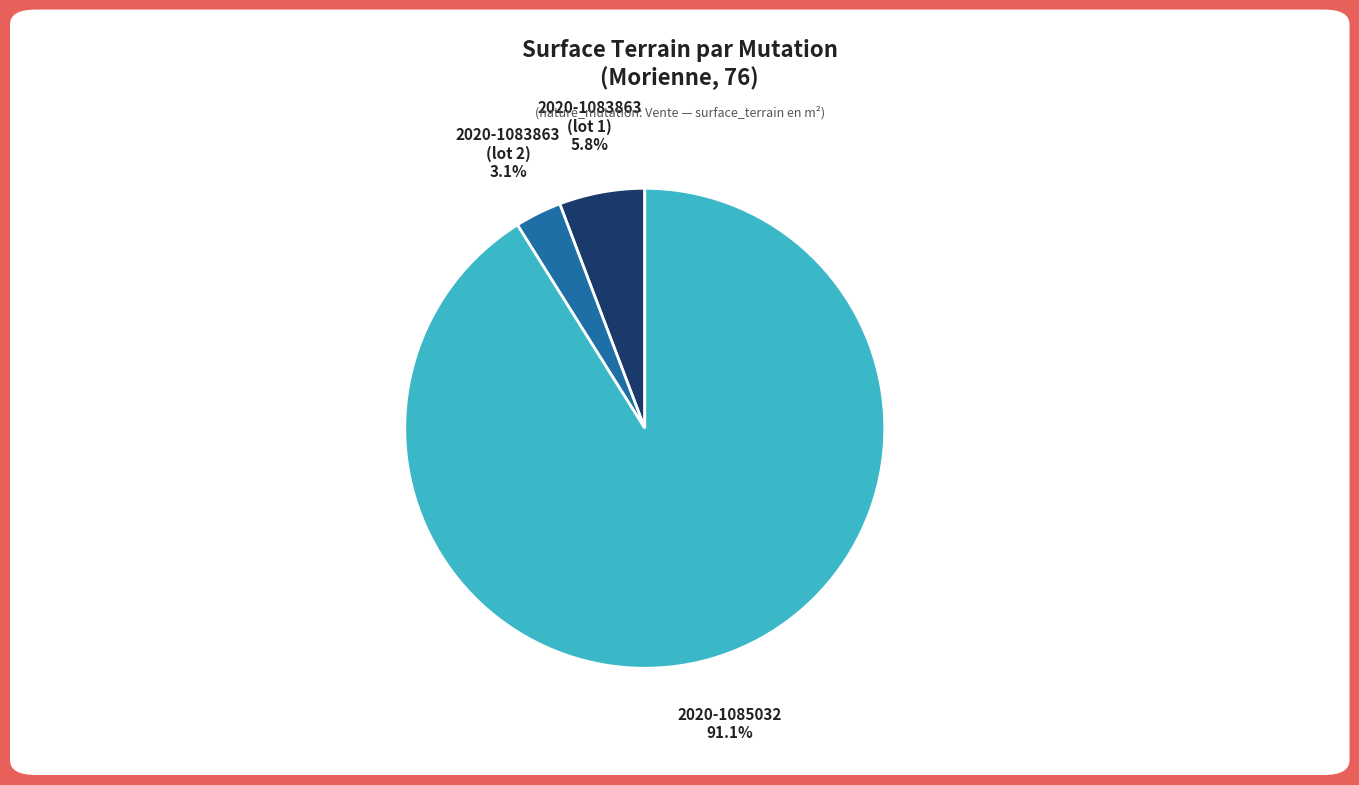

Is there a majority slice in this chart?

Yes